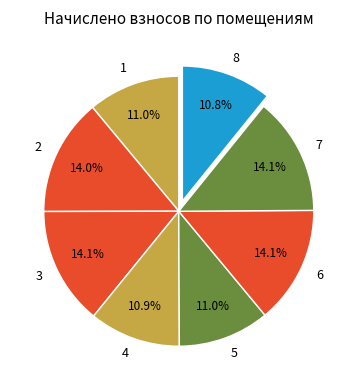

Approximately how many times larger is the value at 3 compared to 2?

1.0